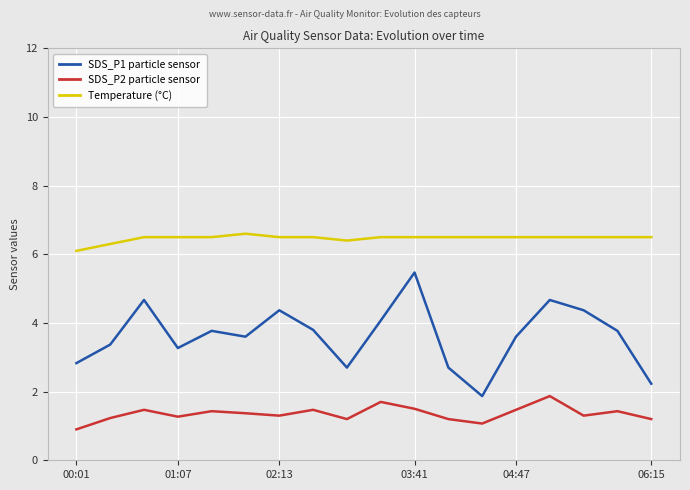

What is the smallest value displayed?

0.9